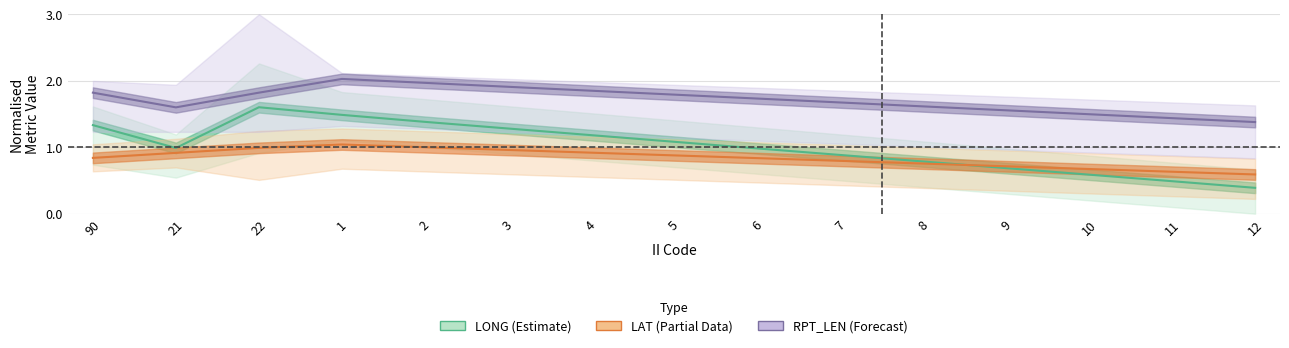

What is the average value of the RPT_LEN (Forecast) series?

1.7